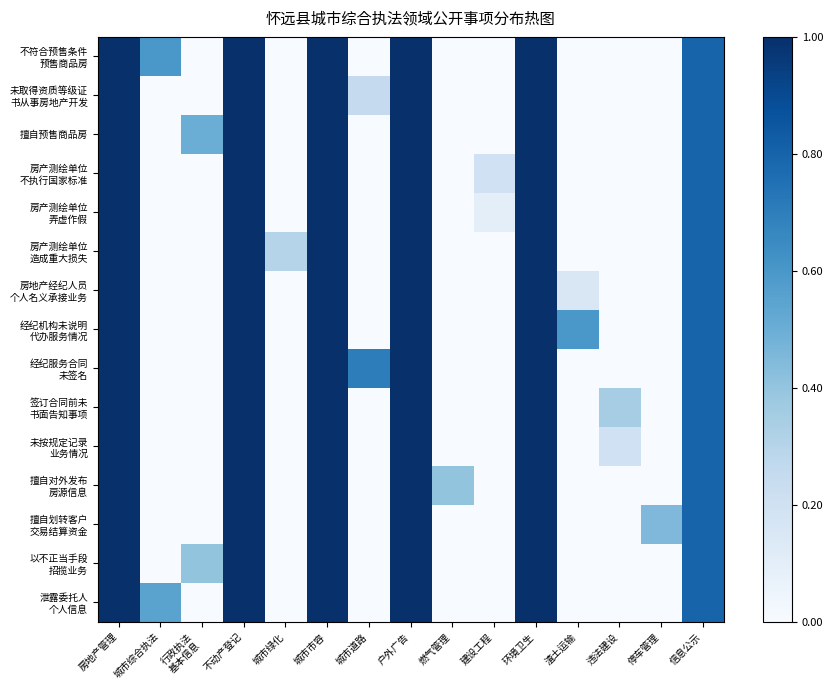

Between 信息公示 and 城市综合执法, which is larger?

信息公示